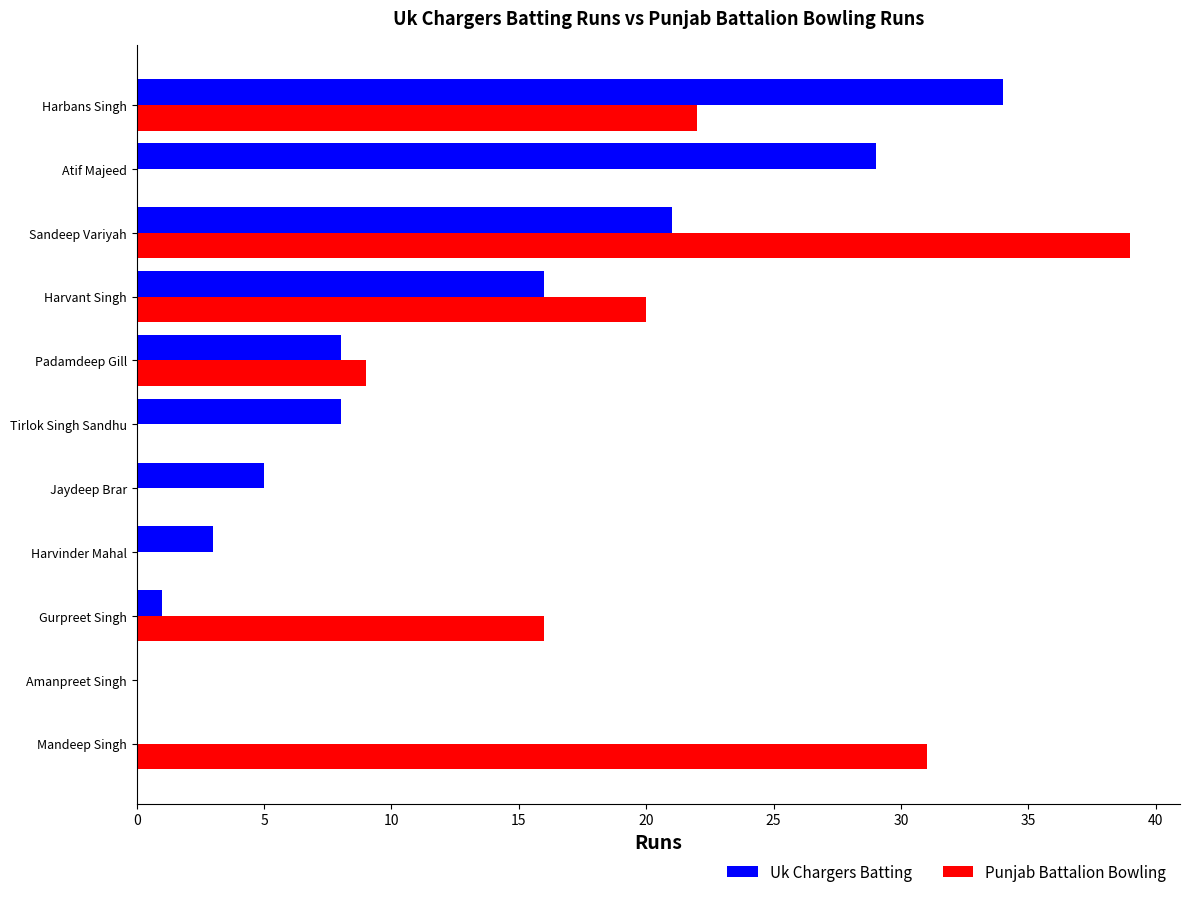

Where is Punjab Battalion Bowling nearest to the value 19?

Harvant Singh